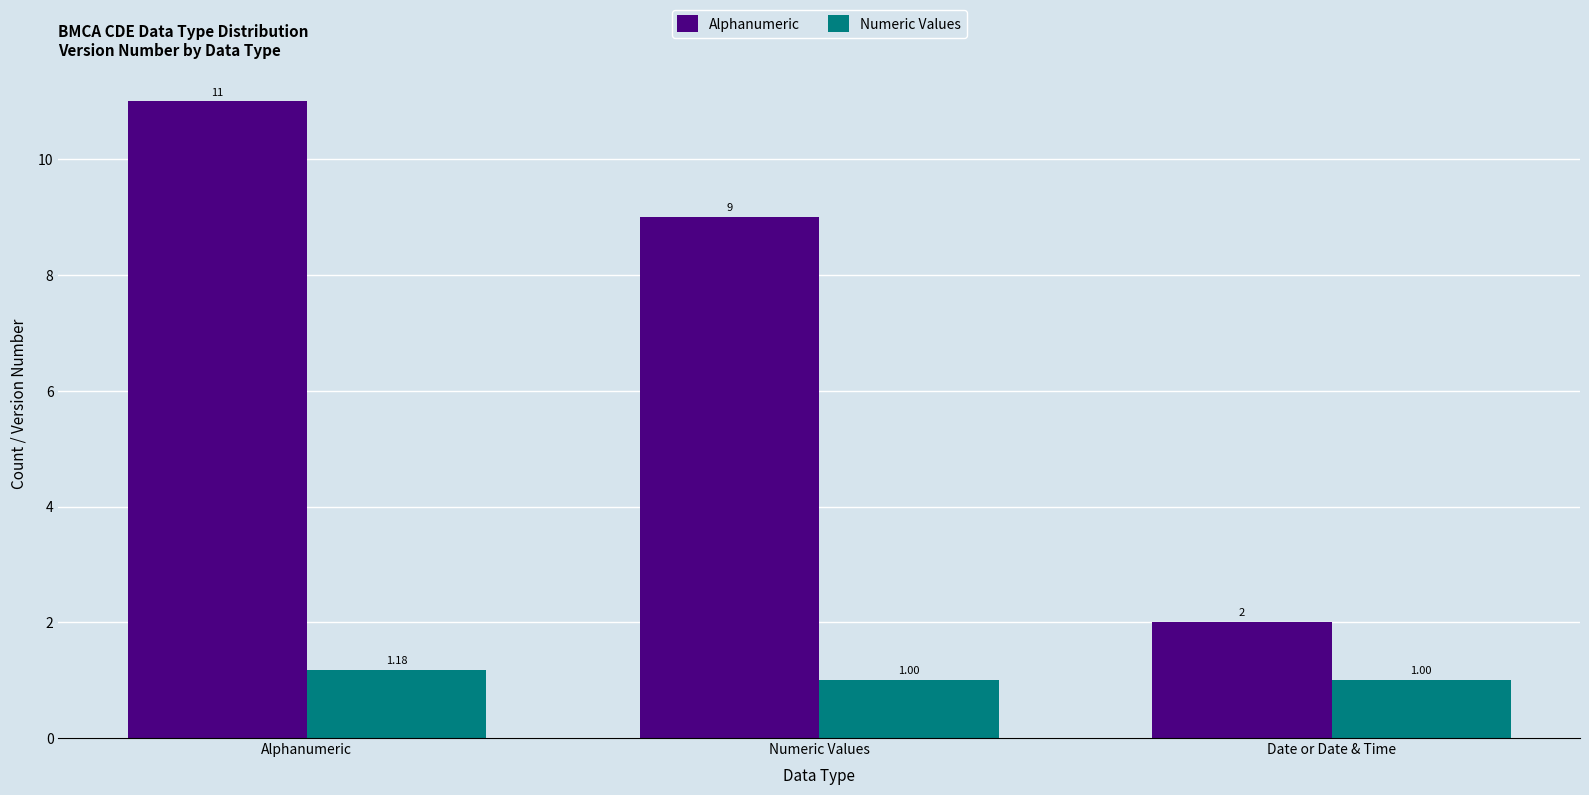

The Alphanumeric series shows 0.8 at Date or Date & Time. True or false?

False